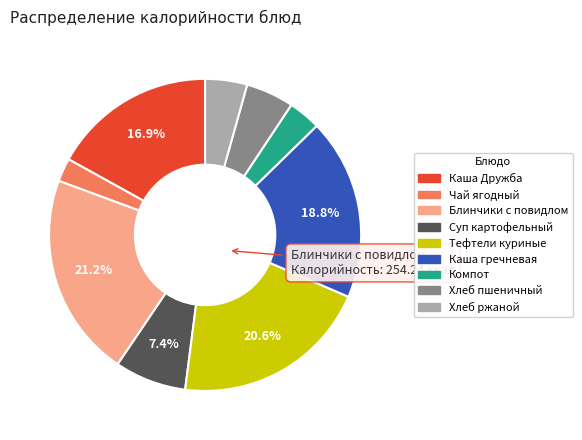

Which slice is the smallest?

Чай ягодный